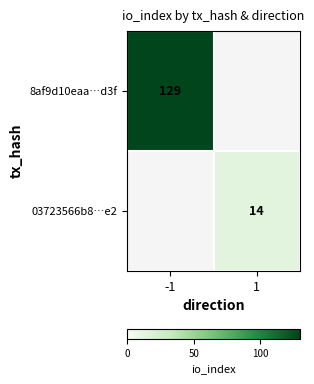

Is the value of 03723566b8…e2 at 1 greater than the value of 8af9d10eaa…d3f at -1?

No